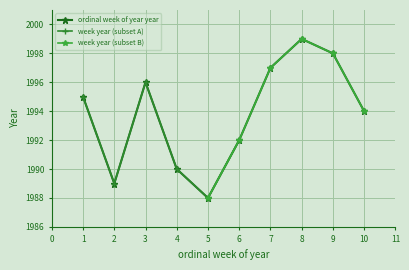

The ordinal week of year year series shows 1990 at 4. True or false?

True